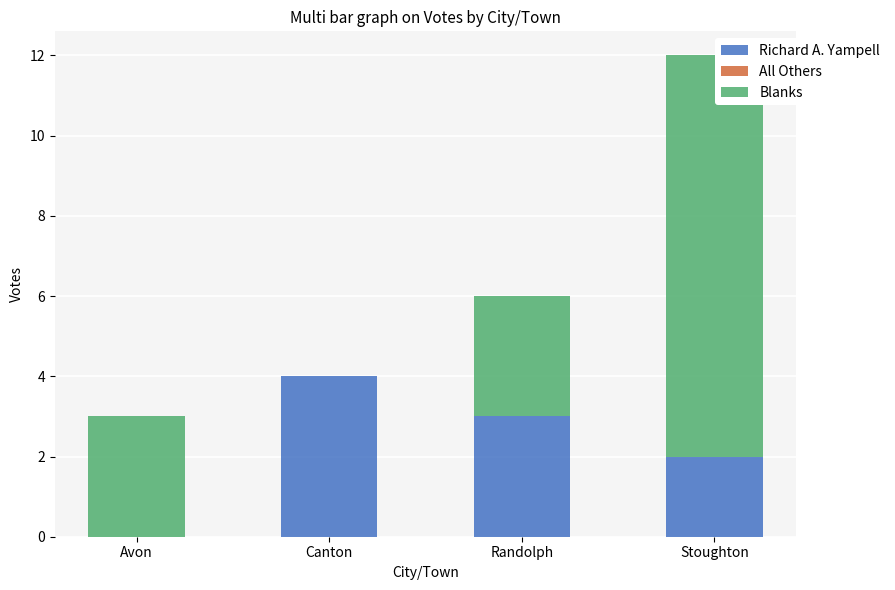

The value of Richard A. Yampell at Randolph is 4. True or false?

False